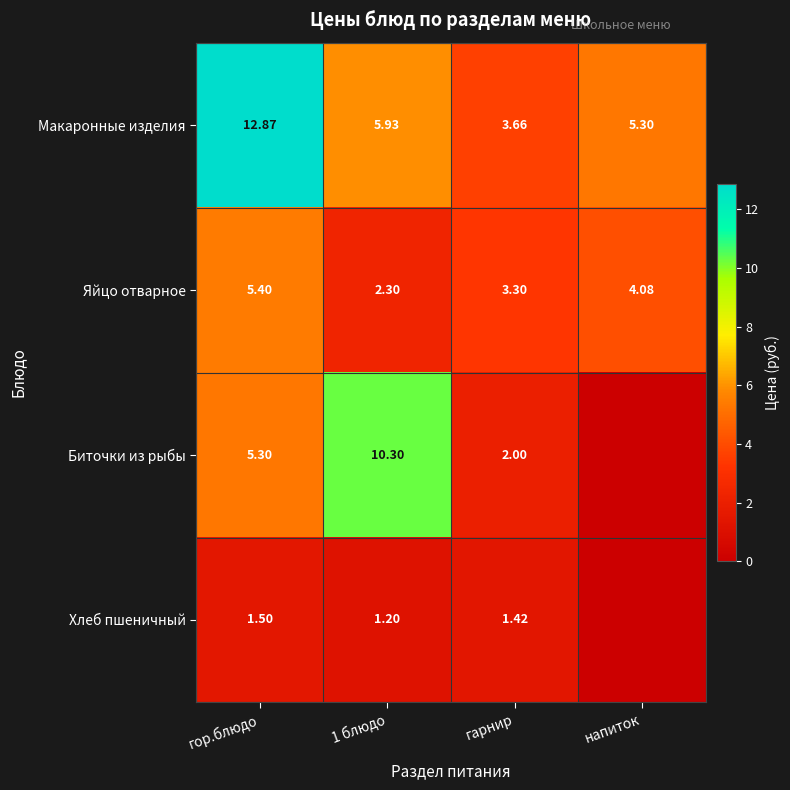

Between гор.блюдо and 1 блюдо, which series saw the biggest shift?

Макаронные изделия